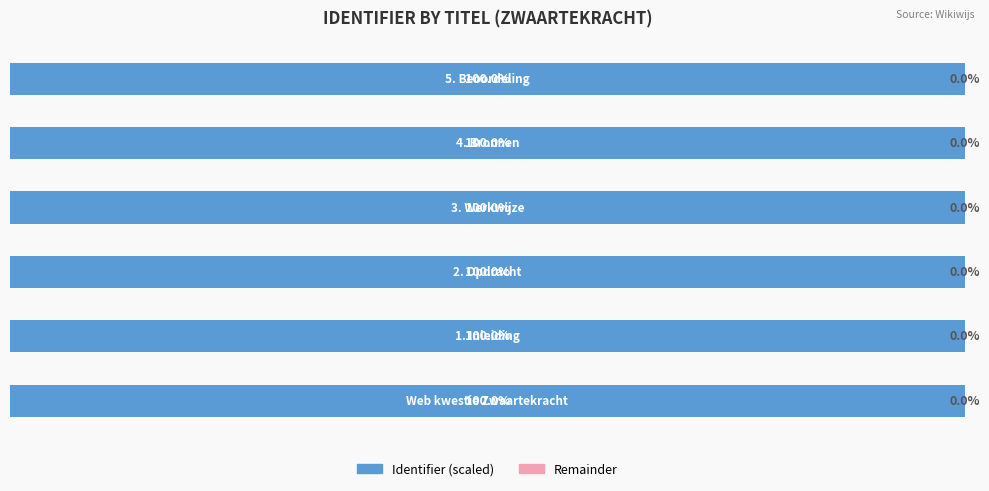

What are all the series names shown in the legend?

Identifier (scaled), Remainder